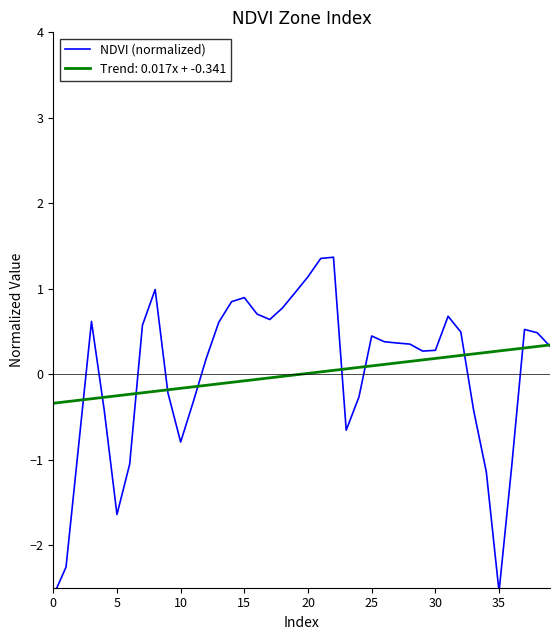

How many interior local valleys (lower than both neighbors) does the data have?

6